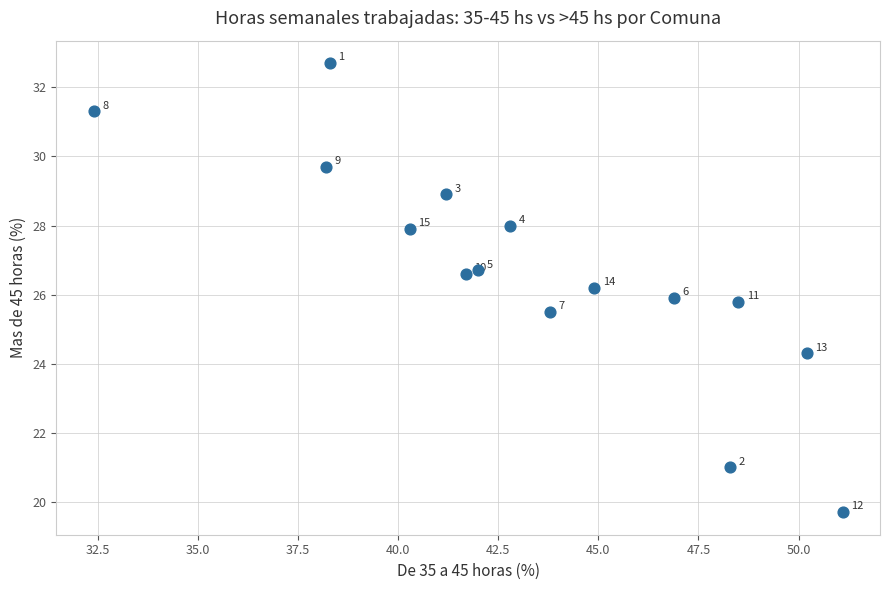

What Y value in the scatter plot is closest to 26?

25.9